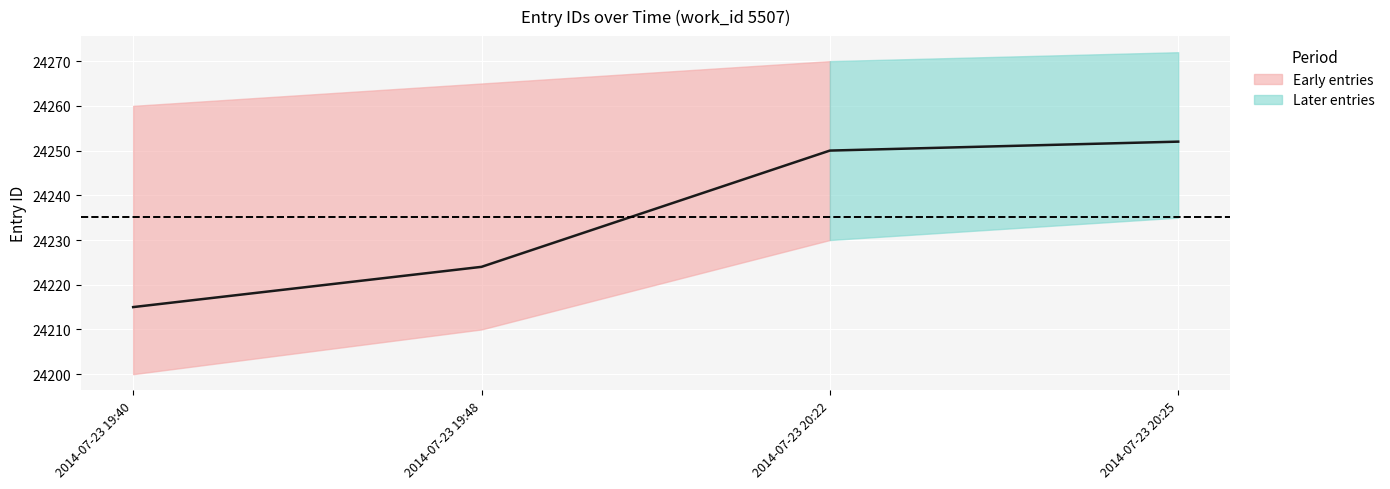

True or false: the data shows 24215 at 2014-07-23 19:40.

True